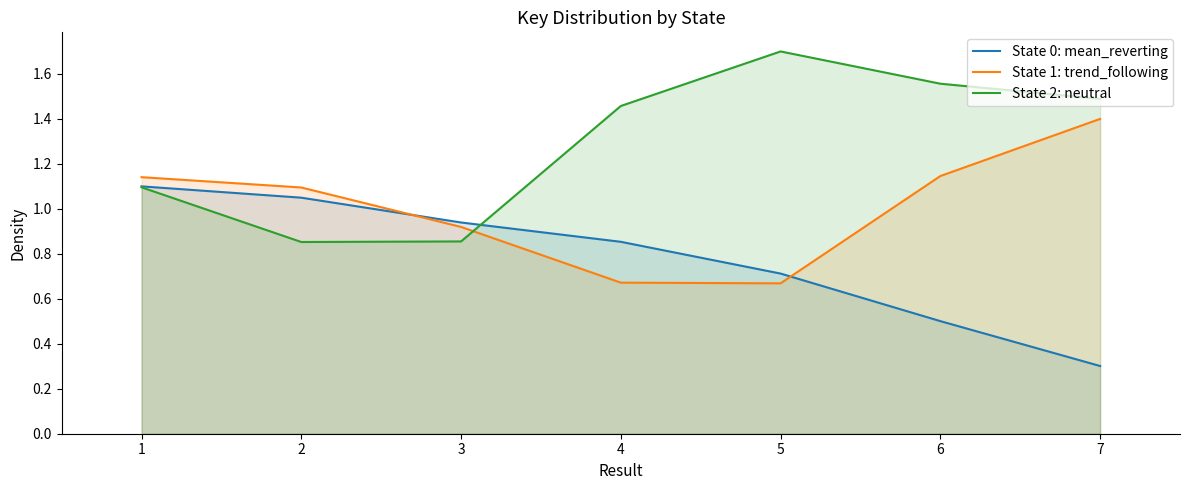

True or false: State 2: neutral has a value of 2.6 at 3.

False